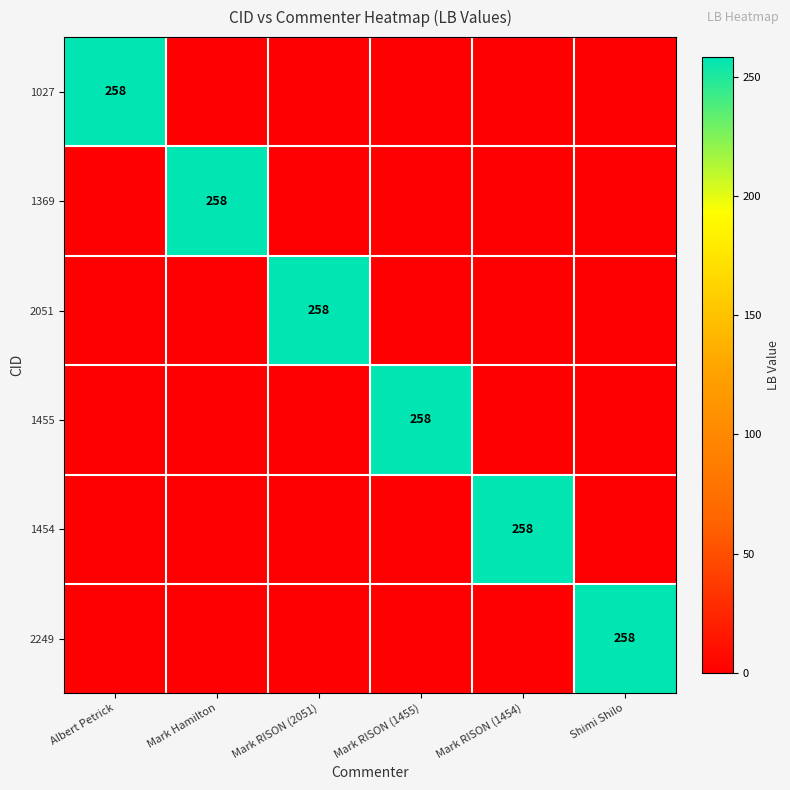

Is it true that 2051 equals 445 at Mark RISON (2051)?

False